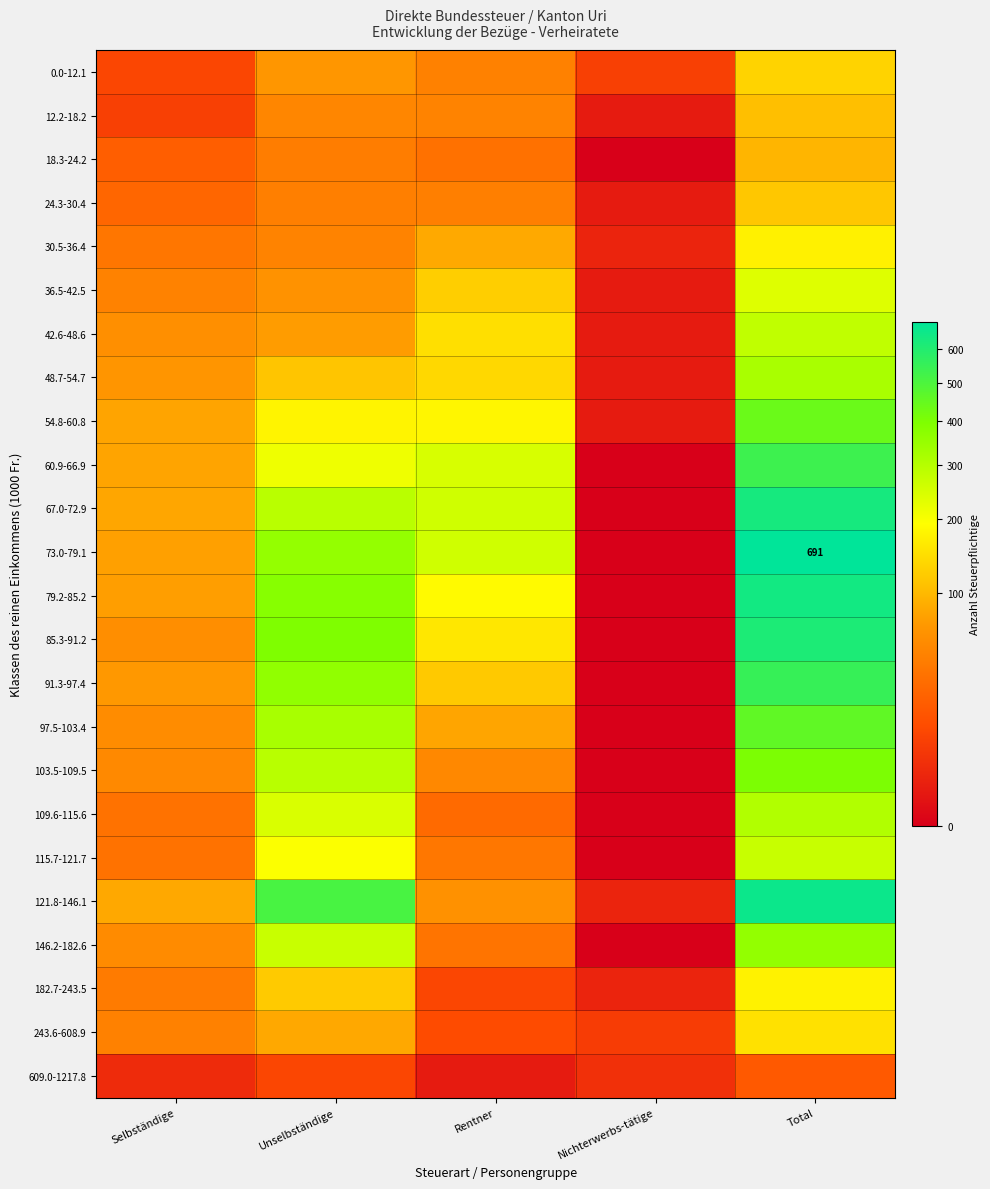

Where does the 0.0-12.1 series first go above 46?

Unselbständige